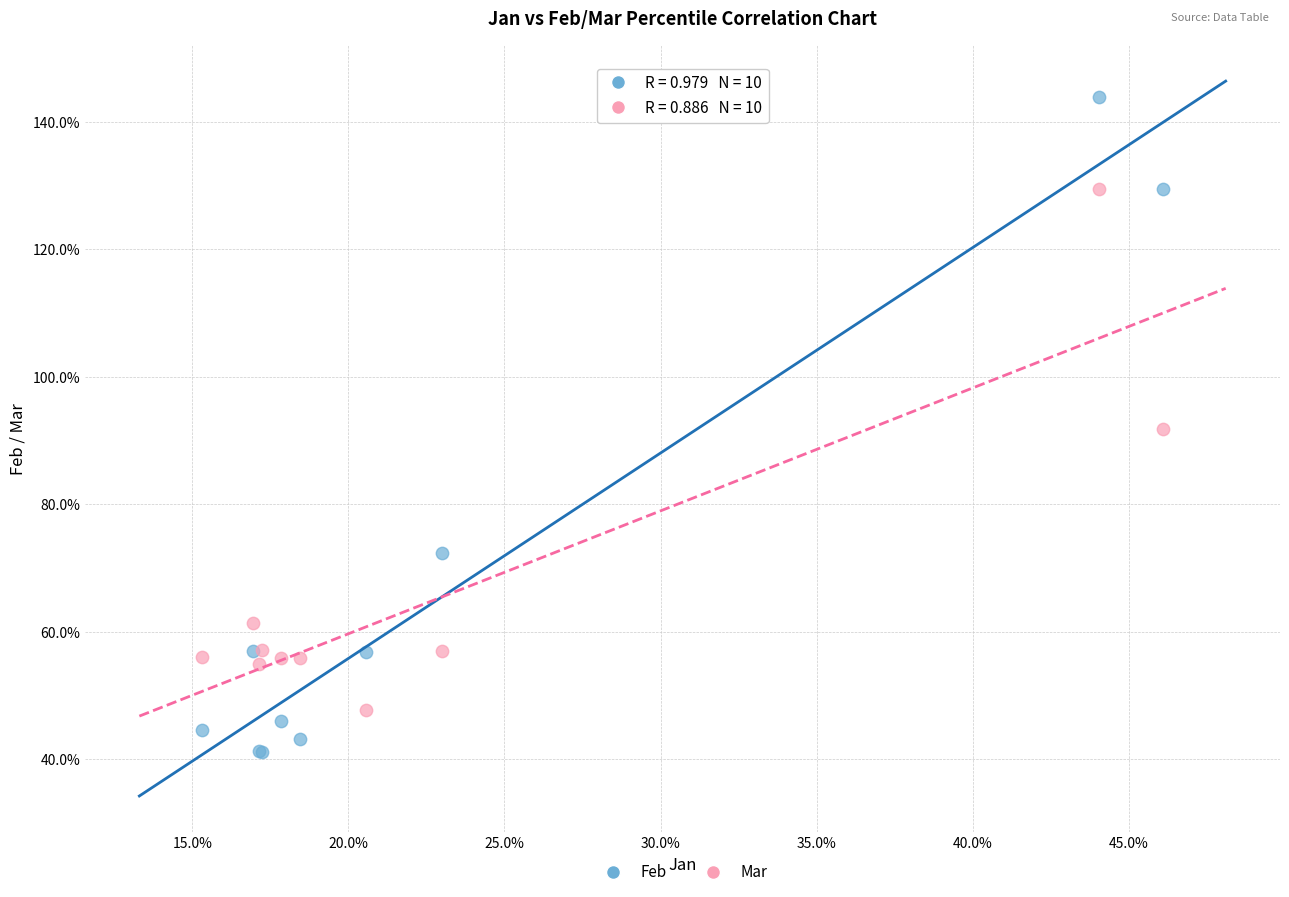

Which series reaches the maximum Y coordinate?

Feb